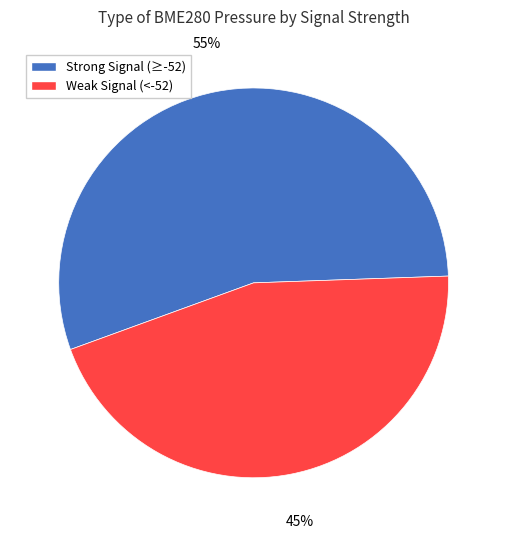

How many segments does this pie chart have?

2